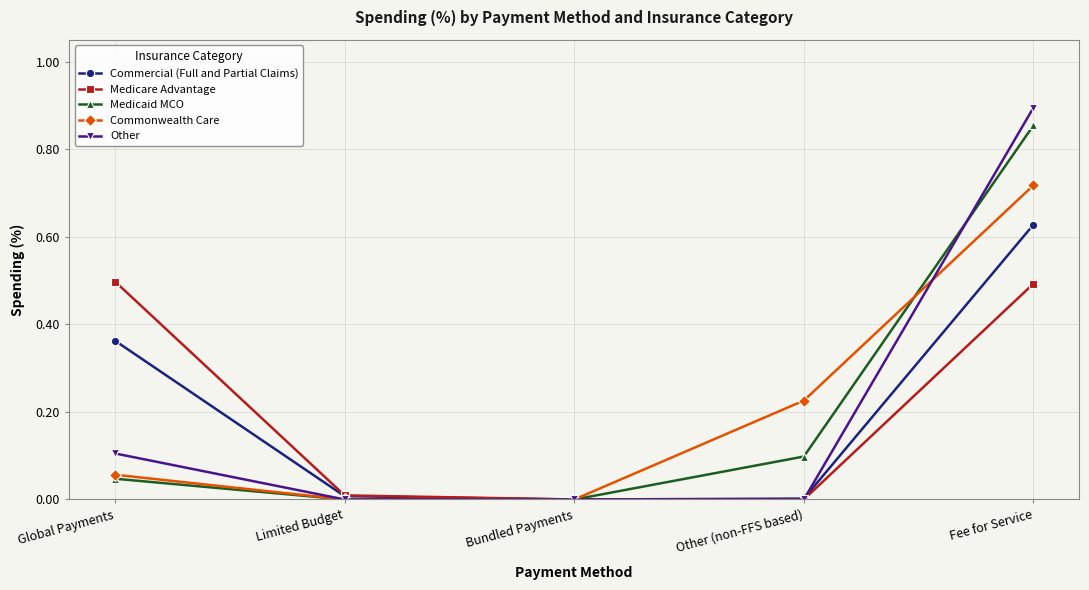

Which series has the largest range (max minus min)?

Other